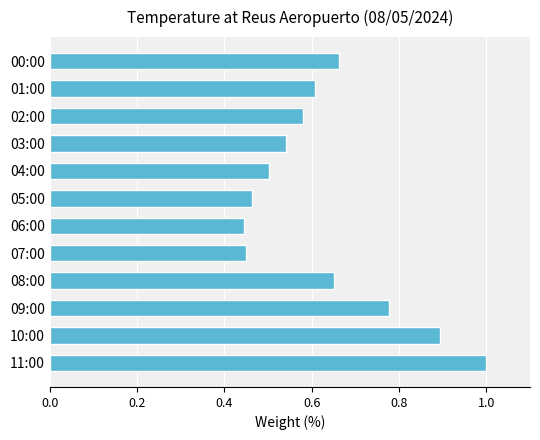

Is it true that the value at 01:00 is 0.6?

True